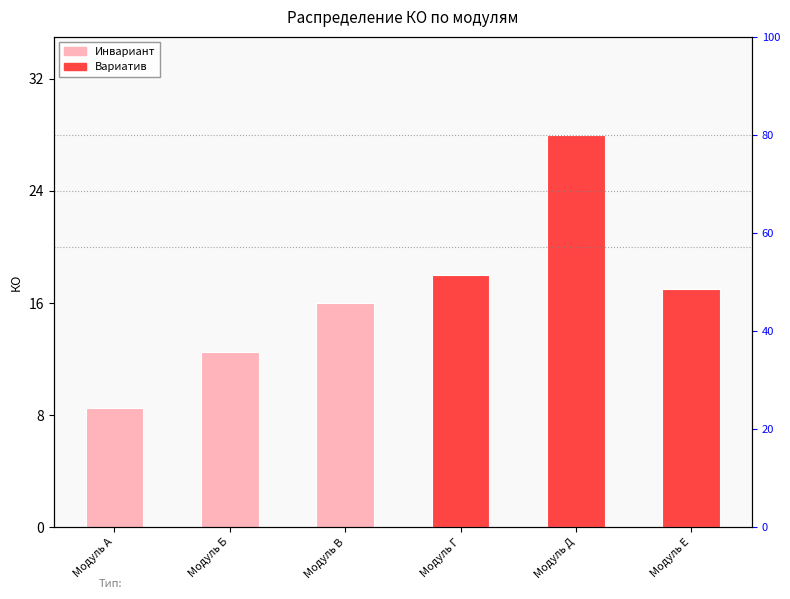

Are the bars grouped side by side (vs. stacked)?

No